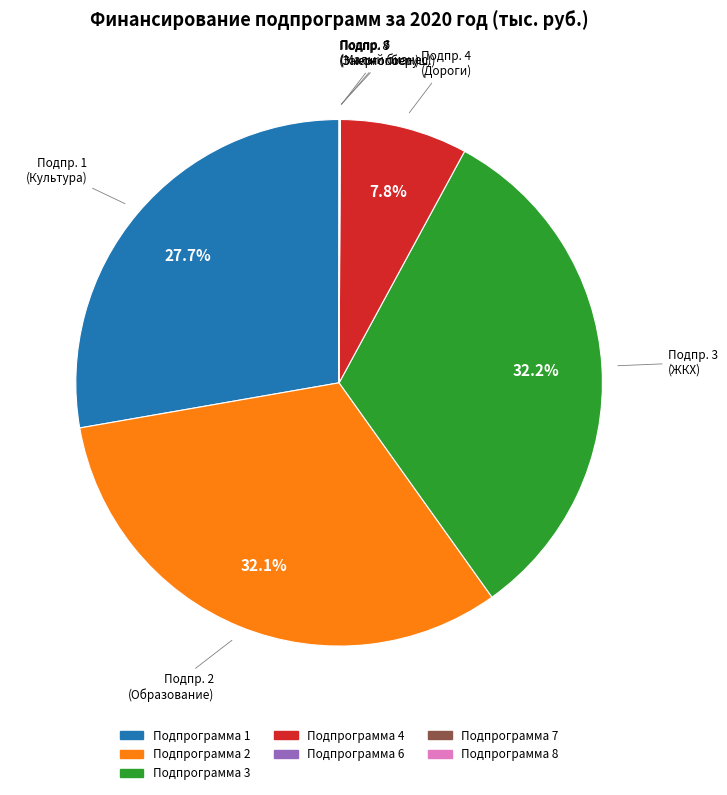

Which has a higher value, Подпрограмма 3 or Подпрограмма 4?

Подпрограмма 3